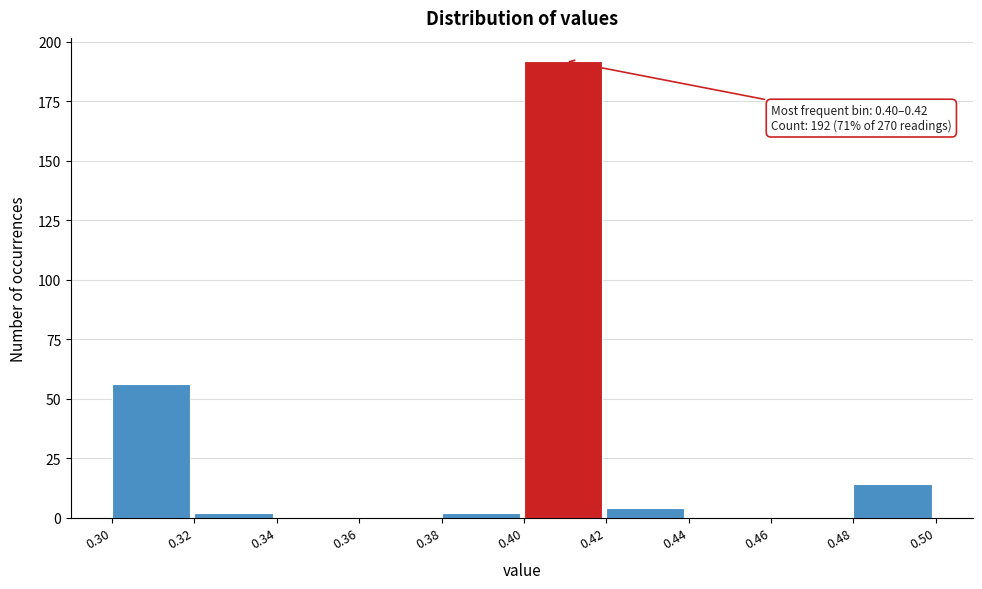

Which range on the x-axis has the tallest bar?

0.40 to 0.42